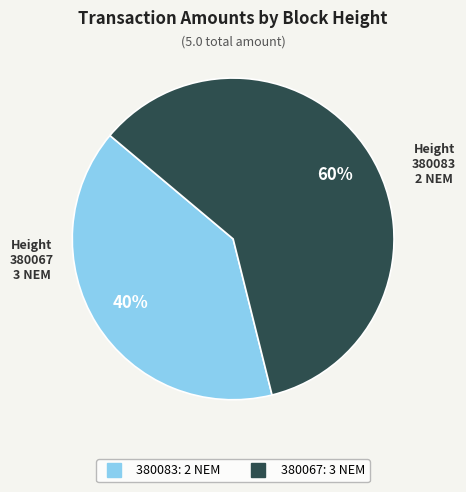

Does 380067 represent more than half of the total?

Yes